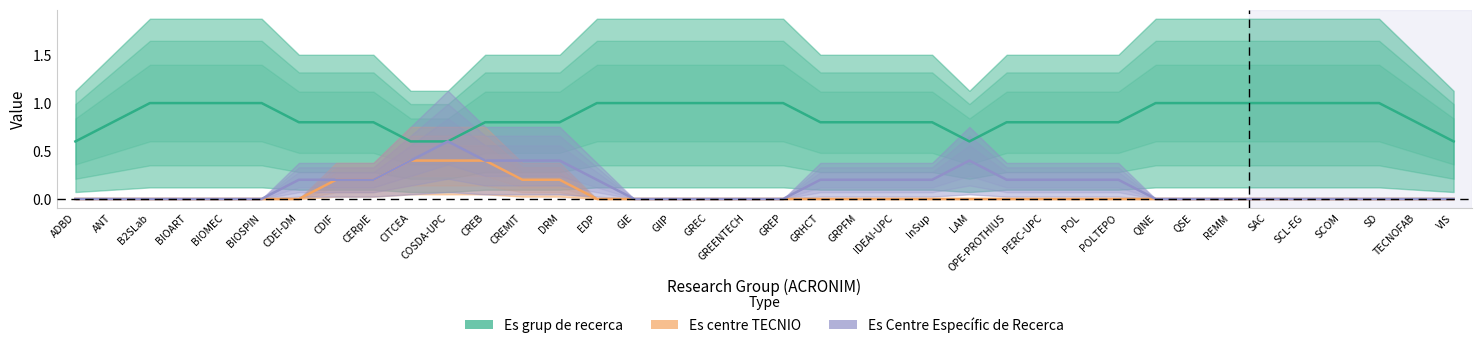

What is the difference between the highest and lowest values at LAM?

0.6